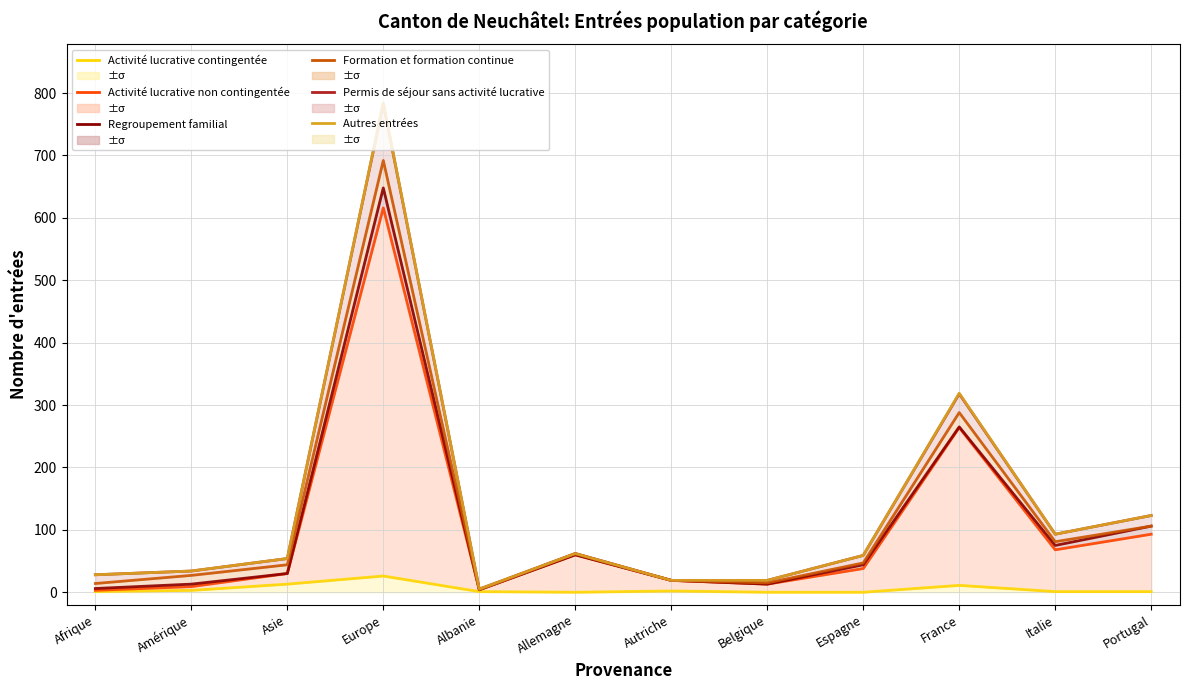

True or false: Activité lucrative contingentée has more than 1 points higher than both neighbors.

True